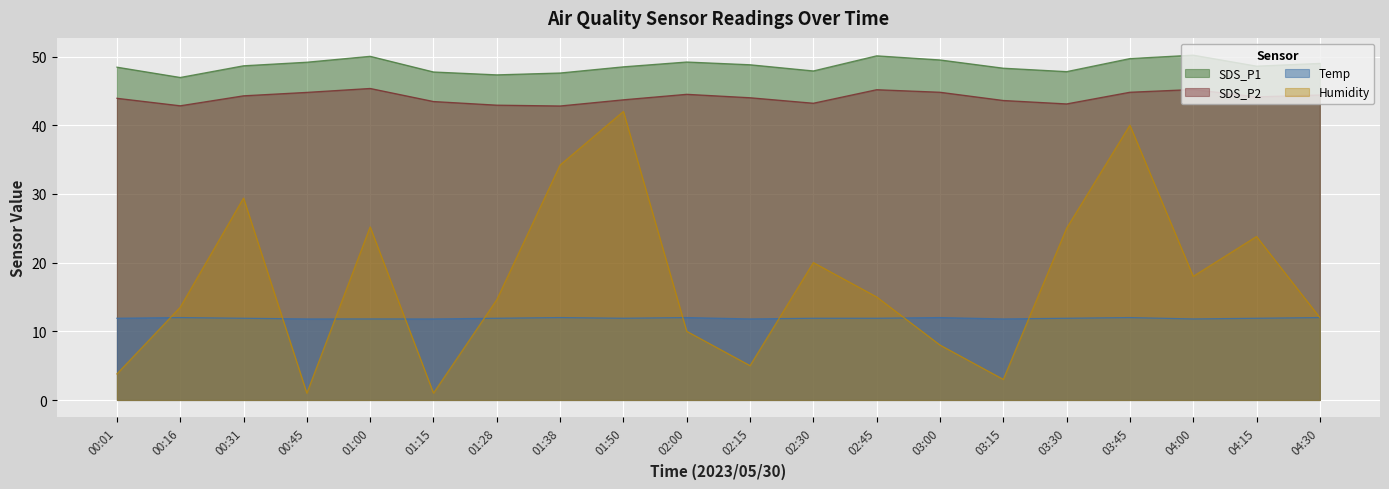

The Humidity series shows 13.5 at 00:16. True or false?

True